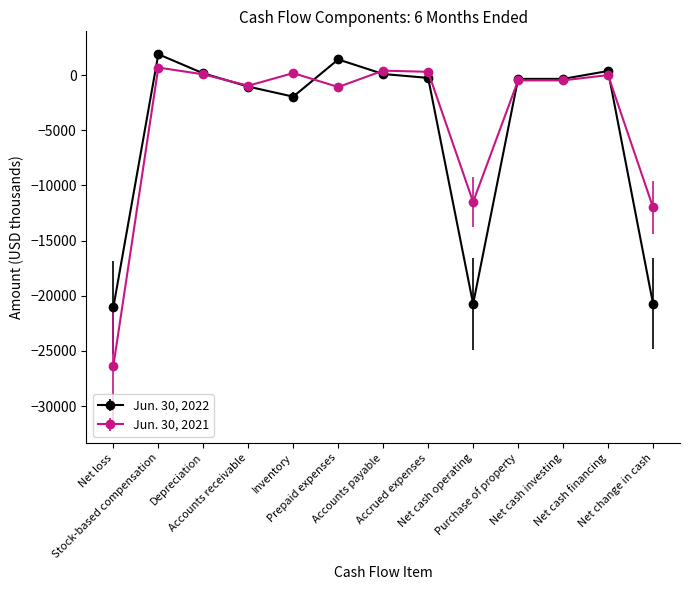

Where is the first local maximum for Jun. 30, 2021?

Stock-based compensation